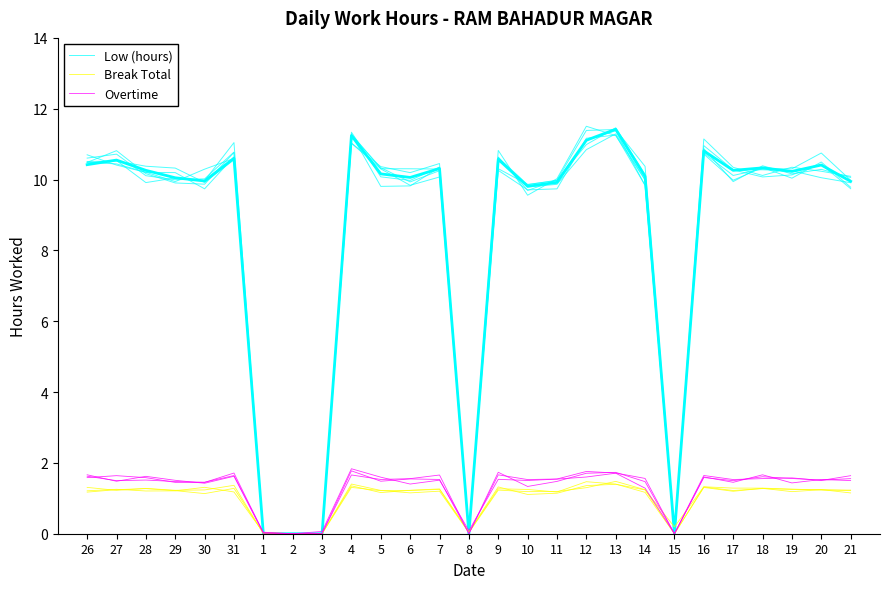

Reading left to right, list all the values displayed in this chart.

Low (hours): 26=10.5	27=10.5	28=10.4	29=10.3	30=9.9	31=10.6	1=0.0	2=0.0	3=0.0	4=11.3	5=10.1	6=10.0	7=10.4	8=0.0	9=10.3	10=9.7	11=9.7	12=11.2	13=11.3	14=9.8	15=0.0	16=10.8	17=10.3	18=10.1	19=10.1	20=10.4	21=9.7
Break Total: 26=1.3	27=1.2	28=1.3	29=1.2	30=1.2	31=1.4	1=0.0	2=0.0	3=0.0	4=1.3	5=1.2	6=1.2	7=1.3	8=0.0	9=1.3	10=1.2	11=1.2	12=1.5	13=1.4	14=1.2	15=0.0	16=1.3	17=1.2	18=1.3	19=1.3	20=1.2	21=1.2
Overtime: 26=1.6	27=1.5	28=1.5	29=1.5	30=1.4	31=1.7	1=0.0	2=0.0	3=0.1	4=1.8	5=1.6	6=1.4	7=1.5	8=0.1	9=1.5	10=1.5	11=1.5	12=1.6	13=1.7	14=1.3	15=0.0	16=1.6	17=1.5	18=1.7	19=1.4	20=1.5	21=1.5